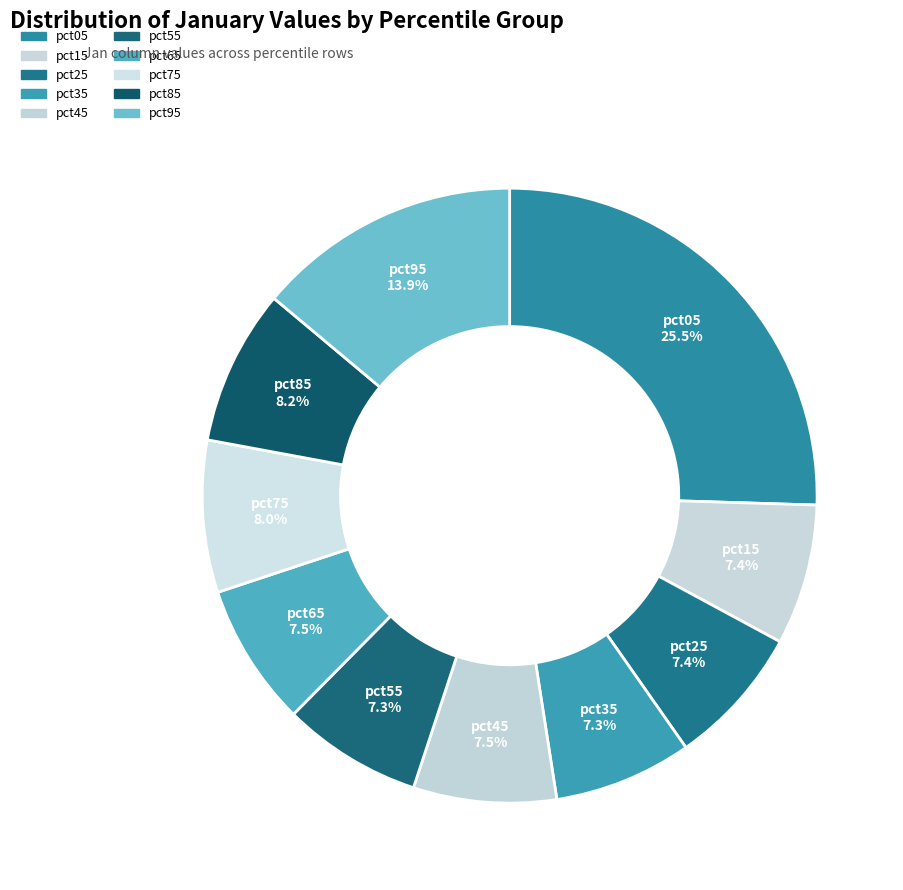

Count the number of slices in the pie.

10